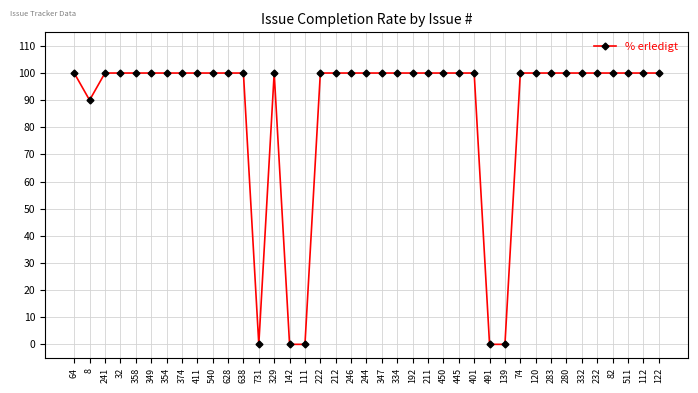

What is the value of the 22nd point from the left?

100